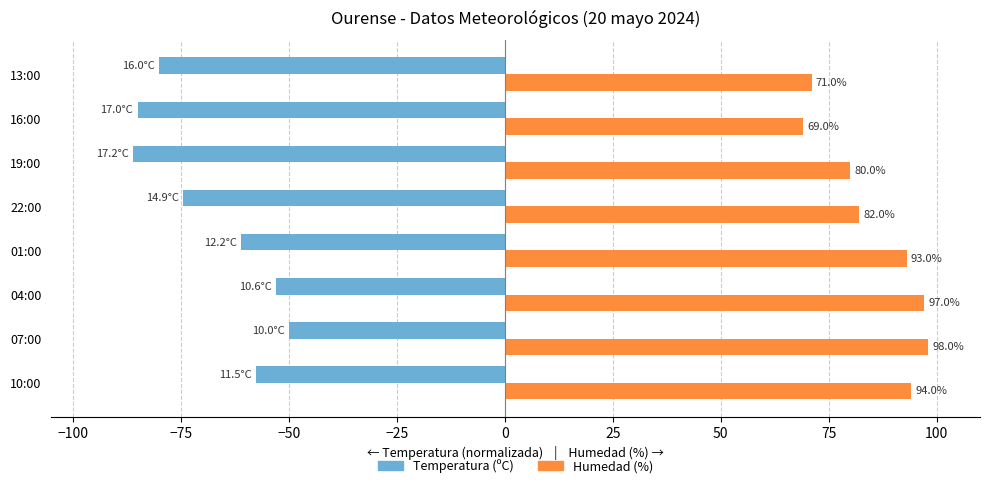

What is the difference between the maximum and minimum values in the Humedad (%) series?

29.0